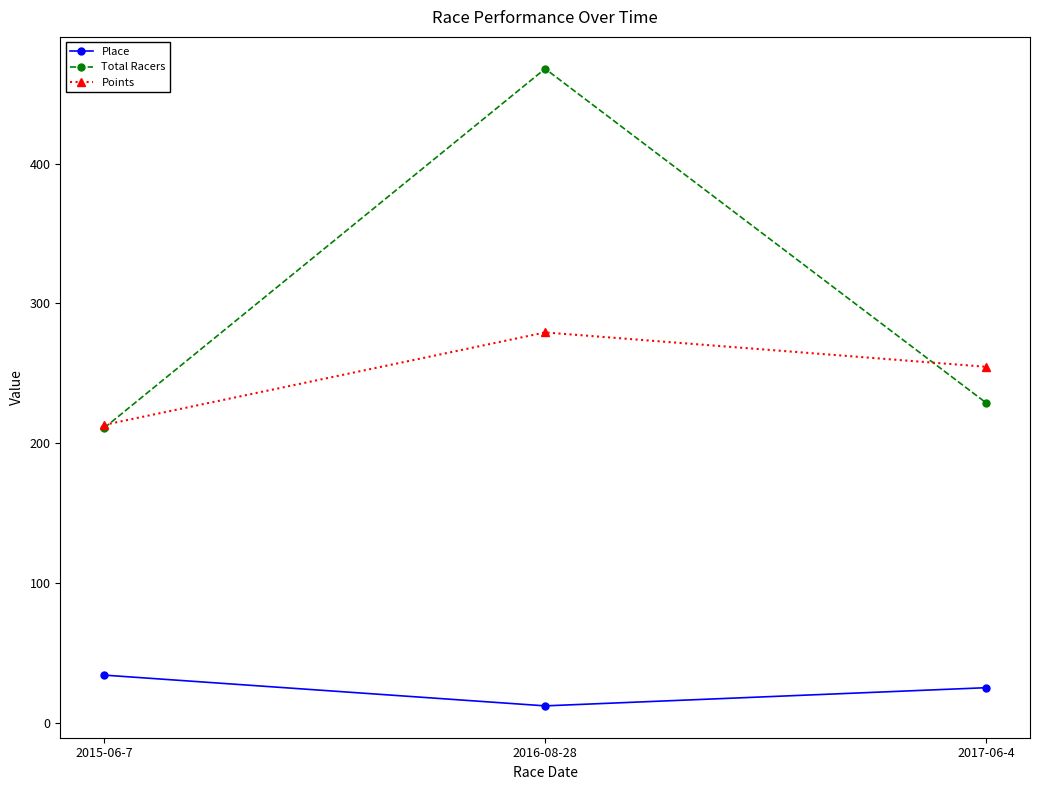

Which series has the widest spread of values?

Total Racers